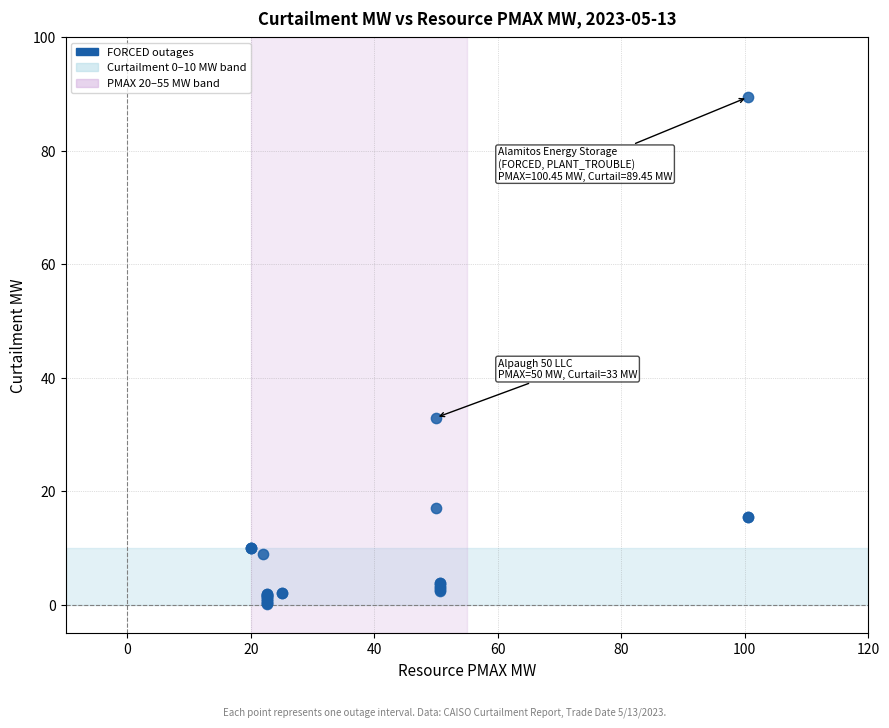

What Y value in the scatter plot is closest to 44?

33.0